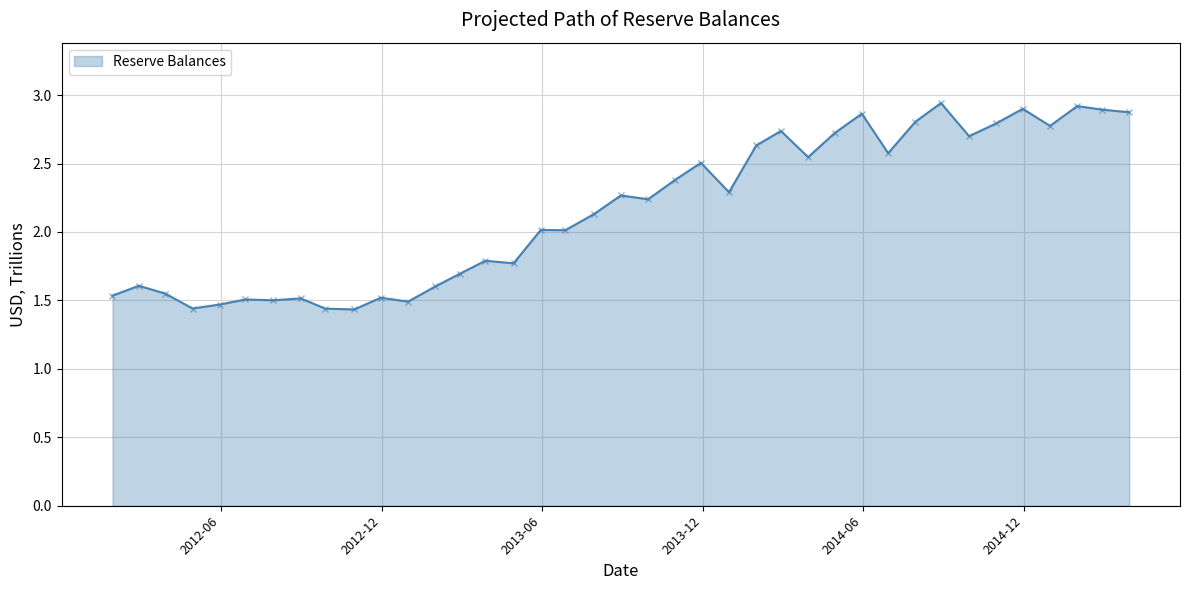

Does the chart have visible grid lines?

Yes